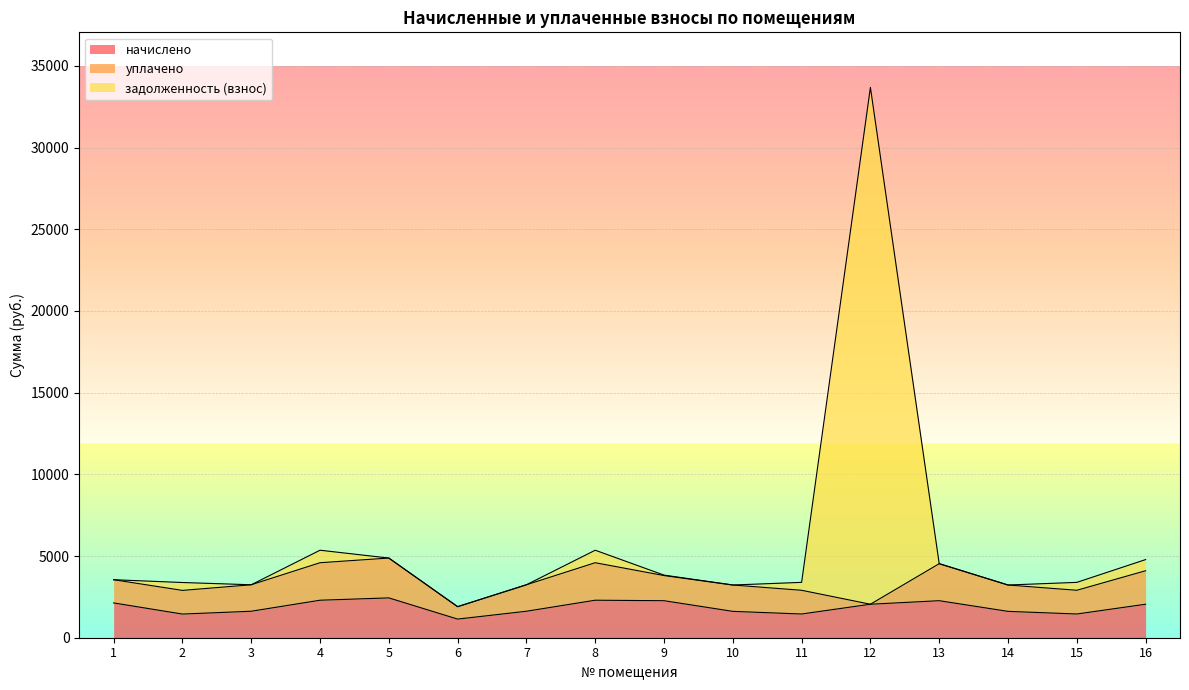

True or false: задолженность (взнос) has more than 0 points higher than both neighbors.

True